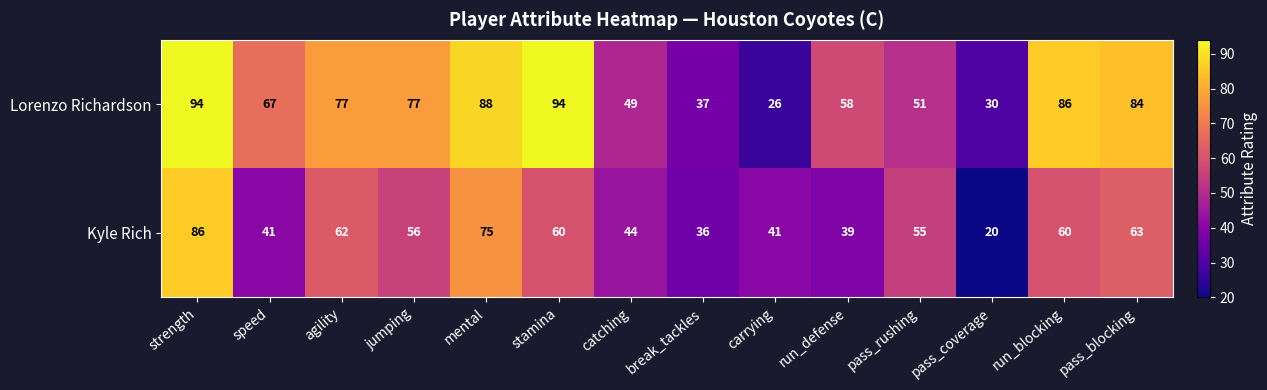

Which series changed the most between strength and stamina?

Kyle Rich